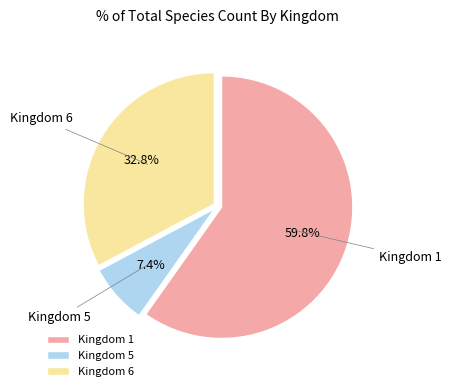

What is the total percentage of Kingdom 6 and Kingdom 1?

92.6%